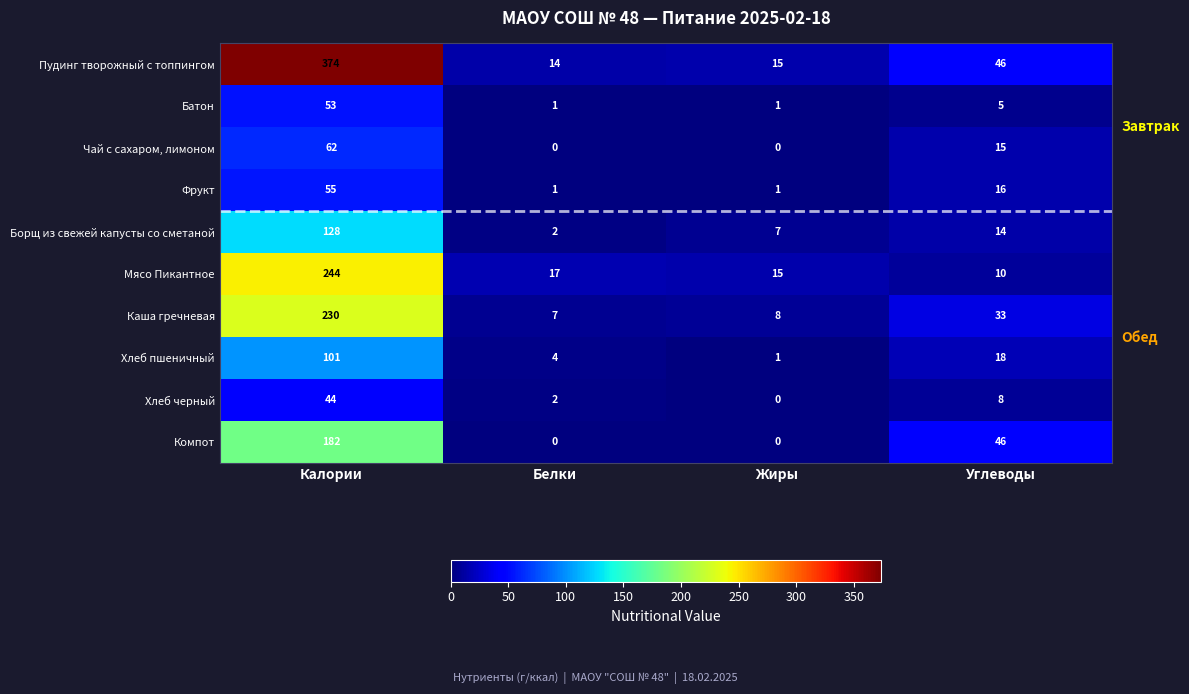

At how many categories does at least one series exceed 280?

1